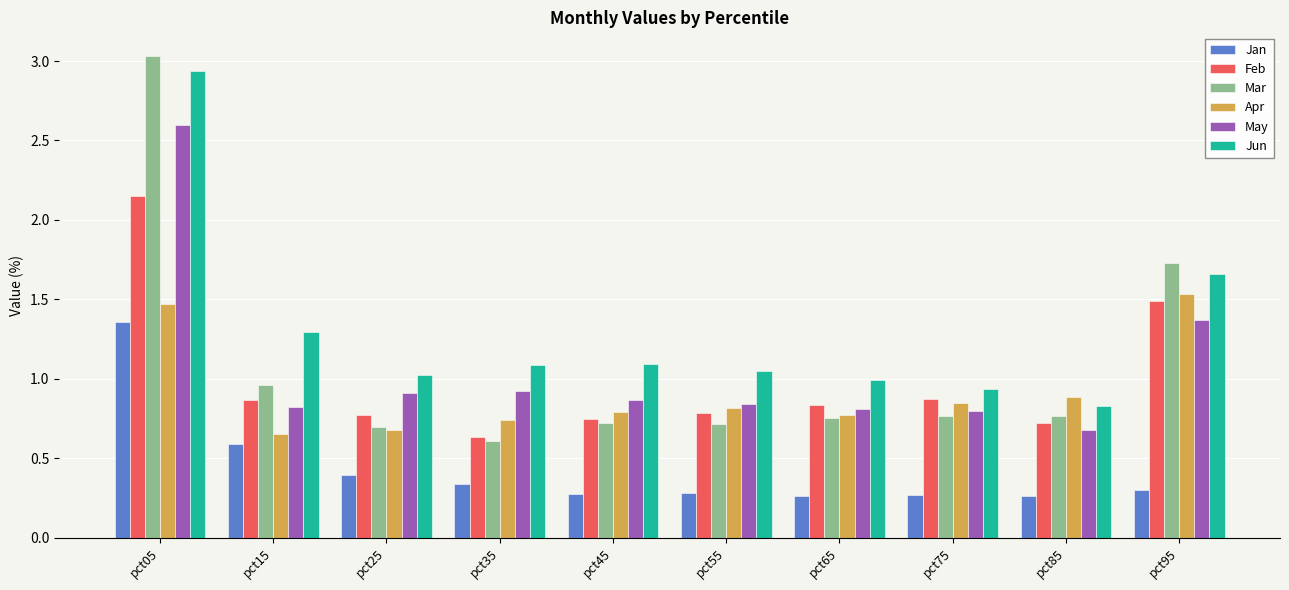

At how many categories does at least one series exceed 2?

1